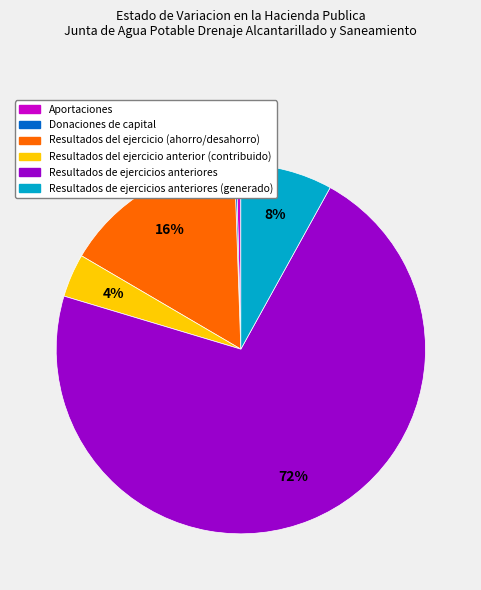

Is there any slice that represents more than half of the pie?

Yes